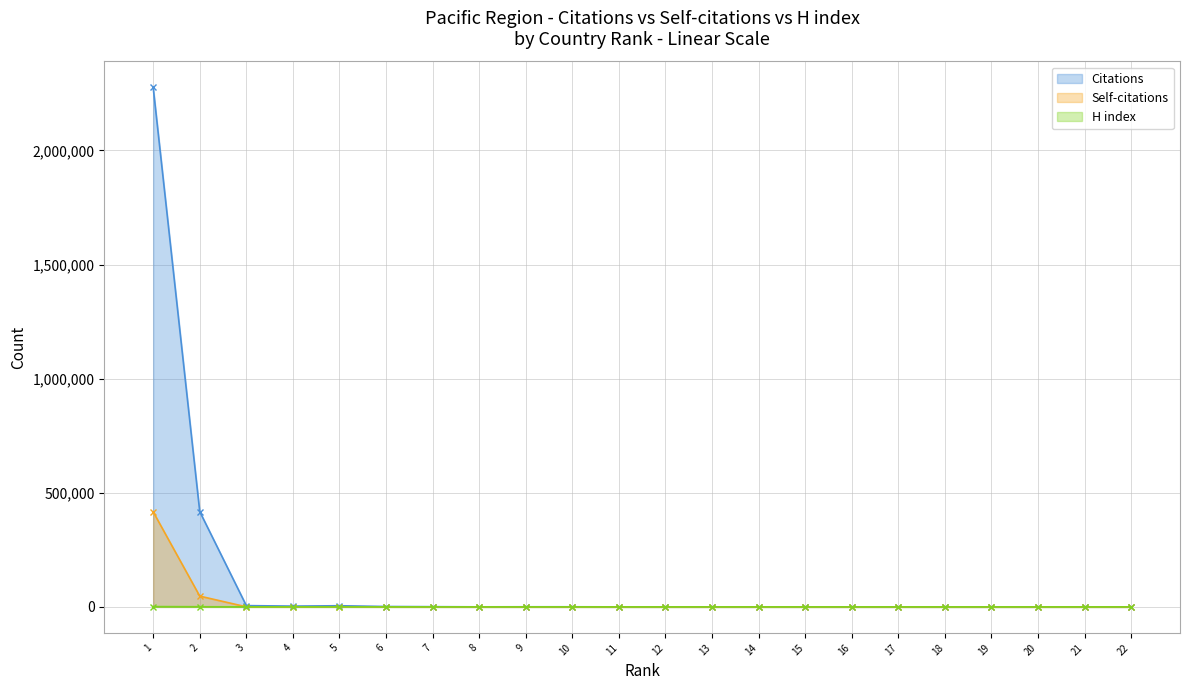

What is the value of the H index point at the 13th from the left?

40